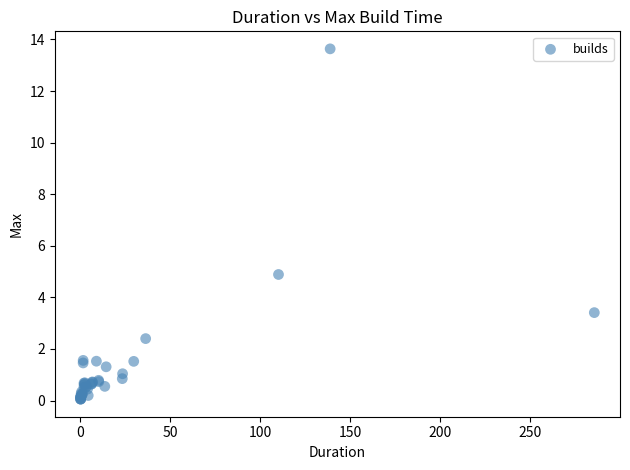

What Y value in the scatter plot is closest to 6?

4.9